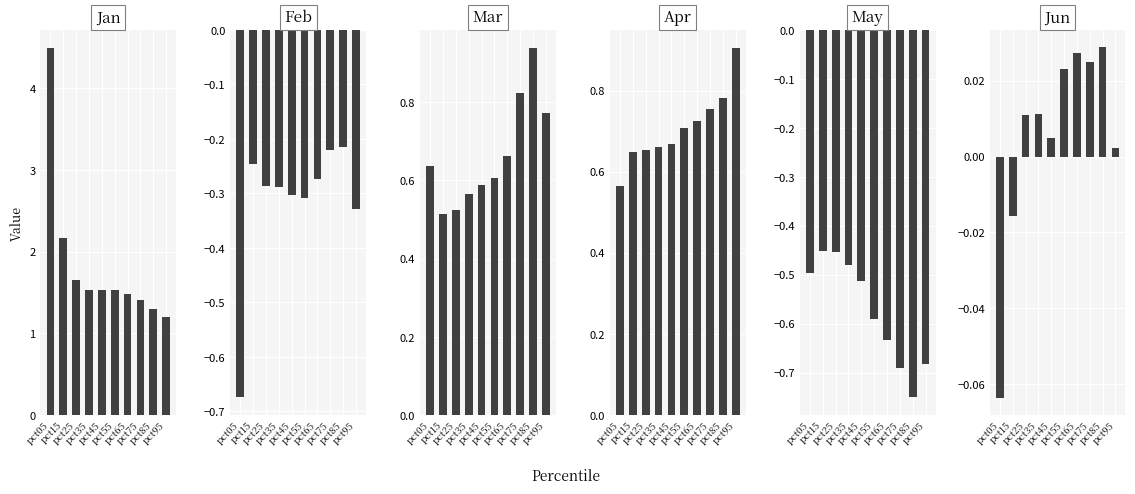

What is the sum of all Mar values?

6.6